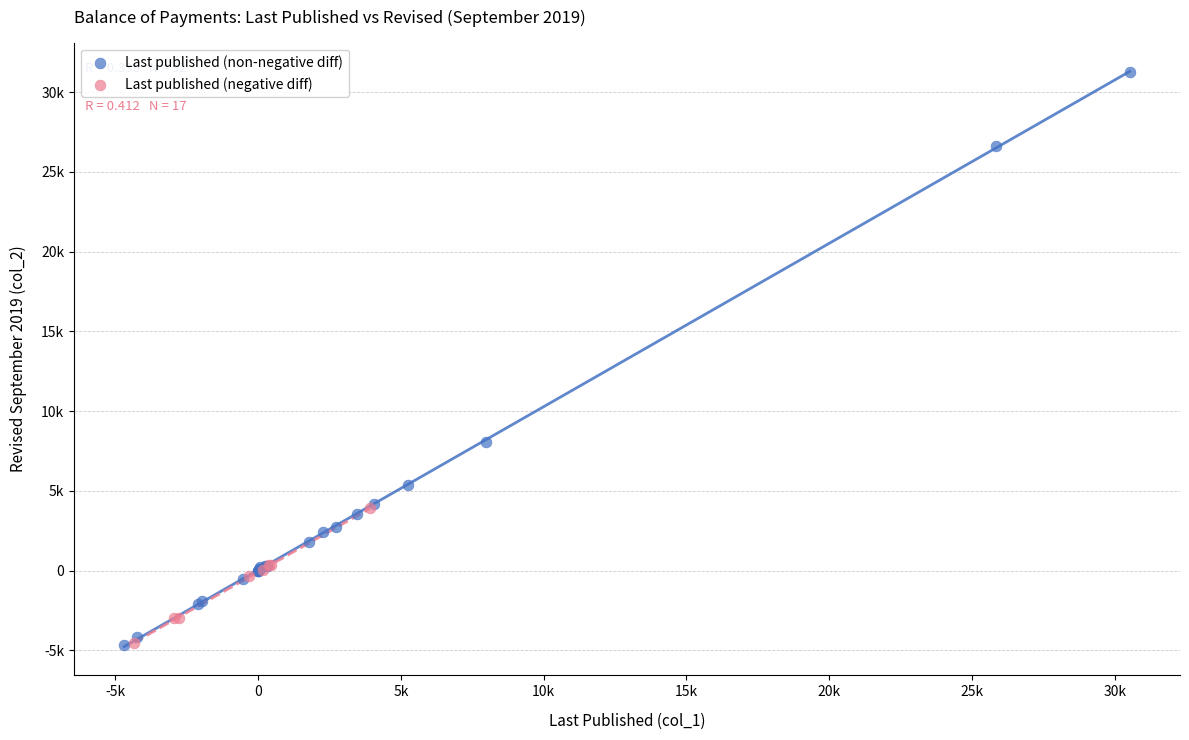

What are all the series names shown in the legend?

Last published (non-negative diff), Last published (negative diff)